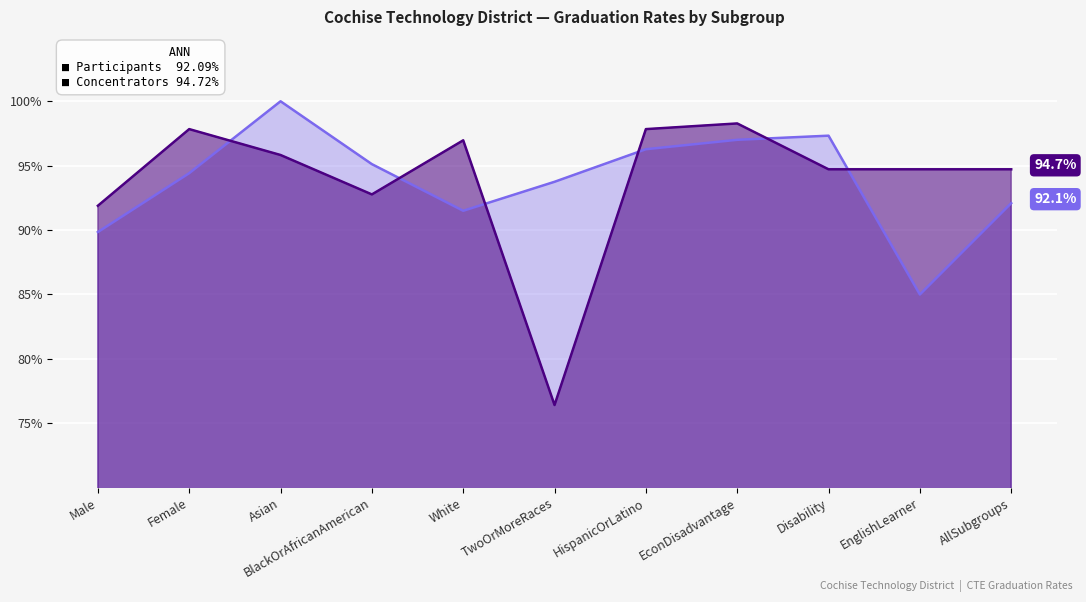

Reading left to right, extract all data points from this chart.

Participants: Male=0.9	Female=0.9	Asian=1.0	BlackOrAfricanAmerican=1.0	White=0.9	TwoOrMoreRaces=0.9	HispanicOrLatino=1.0	EconDisadvantage=1.0	Disability=1.0	EnglishLearner=0.8	AllSubgroups=0.9
Concentrators: Male=0.9	Female=1.0	Asian=1.0	BlackOrAfricanAmerican=0.9	White=1.0	TwoOrMoreRaces=0.8	HispanicOrLatino=1.0	EconDisadvantage=1.0	Disability=0.9	EnglishLearner=0.9	AllSubgroups=0.9